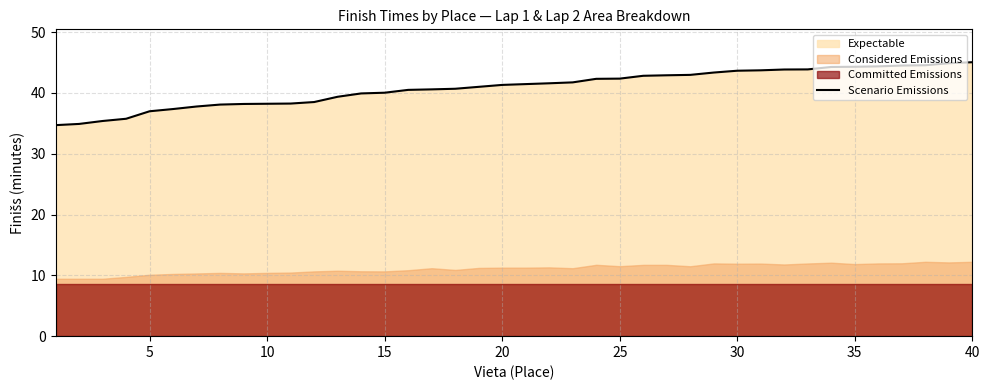

Does the chart have visible grid lines?

Yes